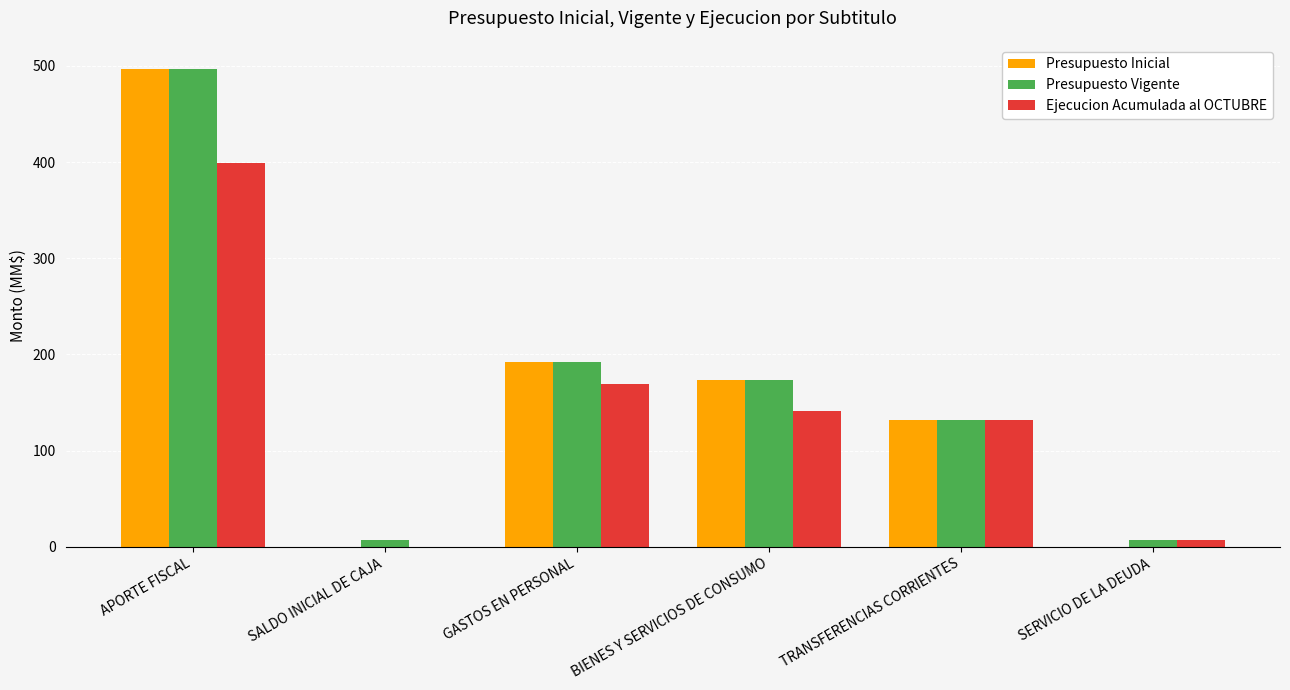

Count the number of categories in the chart.

6